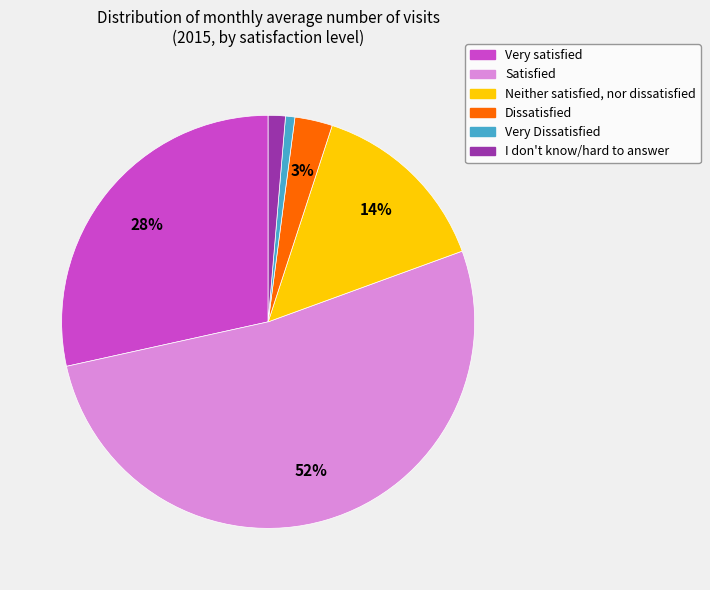

How many slices are in this pie chart?

6